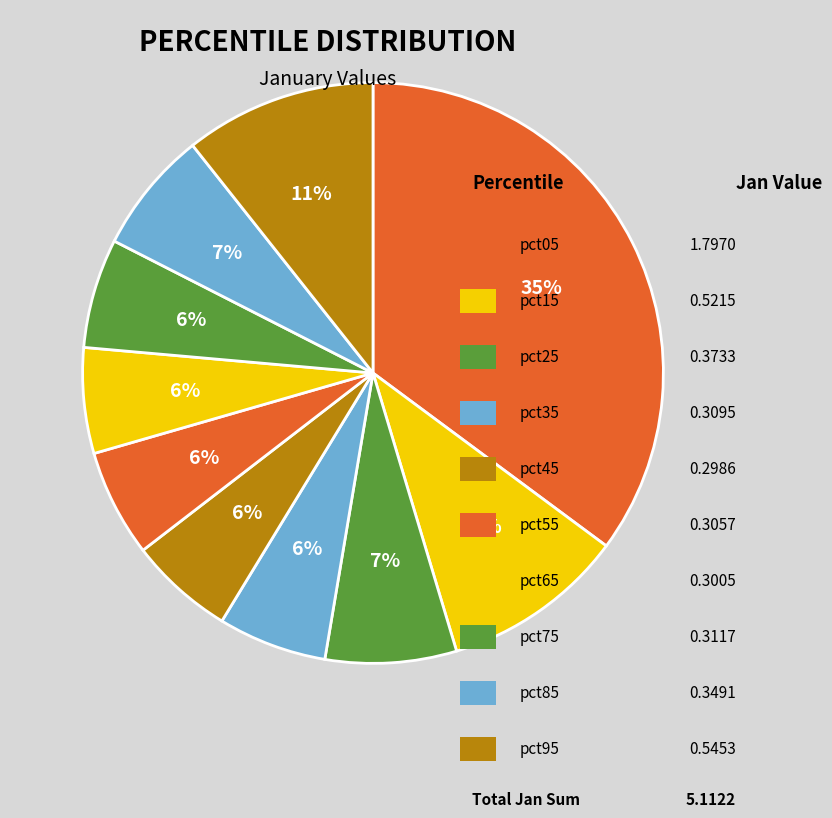

Does any single category account for the majority?

No